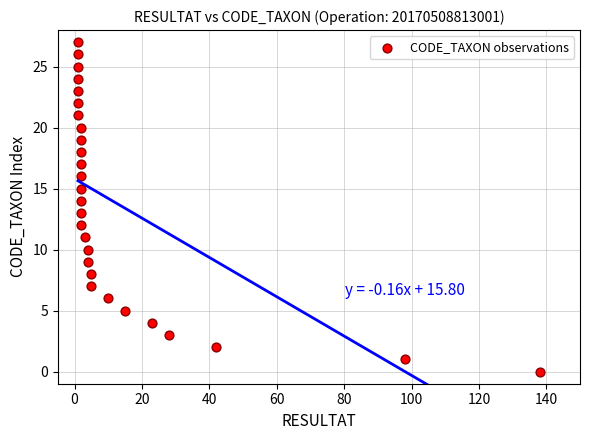

What is the range of Y values (max minus min)?

27